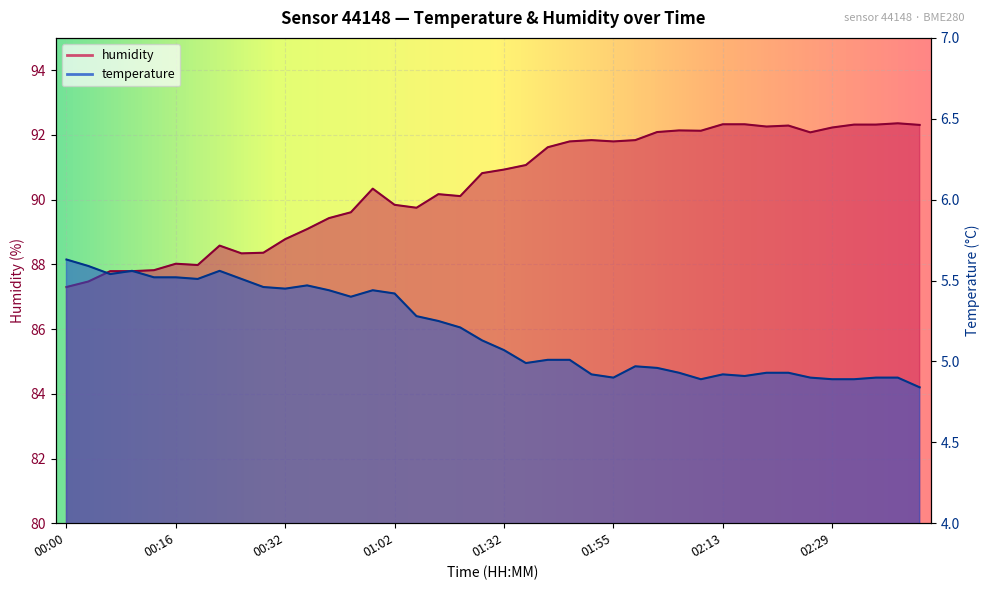

Which series has the largest range (max minus min)?

humidity